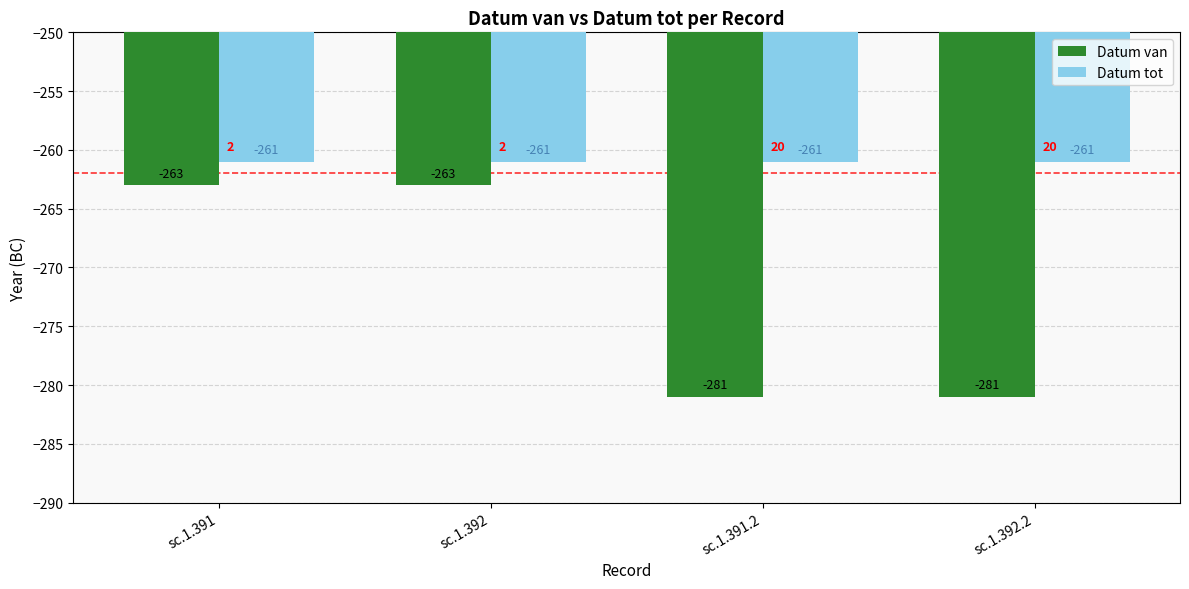

Rank the series by their average value, from highest to lowest.

Datum tot, Datum van